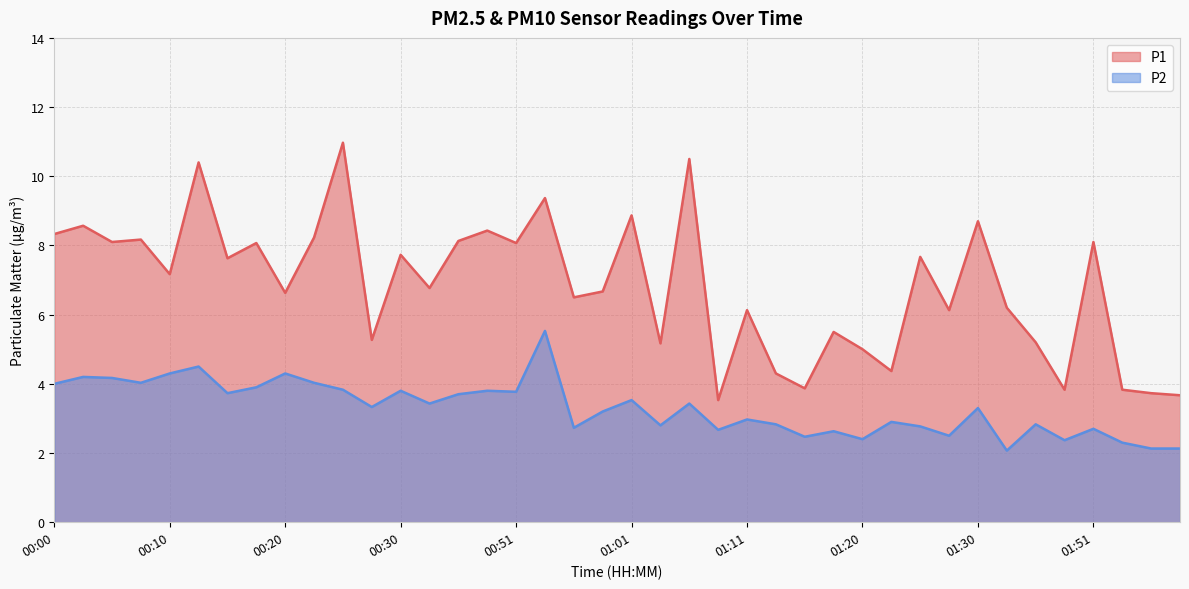

Reading left to right, what are all the values shown in this chart?

P1: 00:00=8.3	00:03=8.6	00:05=8.1	00:08=8.2	00:10=7.2	00:12=10.4	00:15=7.6	00:18=8.1	00:20=6.6	00:22=8.2	00:25=11.0	00:27=5.3	00:30=7.7	00:32=6.8	00:35=8.1	00:43=8.4	00:51=8.1	00:53=9.4	00:56=6.5	00:58=6.7	01:01=8.9	01:03=5.2	01:06=10.5	01:08=3.5	01:11=6.1	01:13=4.3	01:15=3.9	01:18=5.5	01:20=5.0	01:23=4.4	01:25=7.7	01:28=6.1	01:30=8.7	01:35=6.2	01:46=5.2	01:49=3.8	01:51=8.1	01:54=3.8	01:56=3.7	01:59=3.7
P2: 00:00=4.0	00:03=4.2	00:05=4.2	00:08=4.0	00:10=4.3	00:12=4.5	00:15=3.7	00:18=3.9	00:20=4.3	00:22=4.0	00:25=3.8	00:27=3.3	00:30=3.8	00:32=3.4	00:35=3.7	00:43=3.8	00:51=3.8	00:53=5.5	00:56=2.7	00:58=3.2	01:01=3.5	01:03=2.8	01:06=3.4	01:08=2.7	01:11=3.0	01:13=2.8	01:15=2.5	01:18=2.6	01:20=2.4	01:23=2.9	01:25=2.8	01:28=2.5	01:30=3.3	01:35=2.1	01:46=2.8	01:49=2.4	01:51=2.7	01:54=2.3	01:56=2.1	01:59=2.1